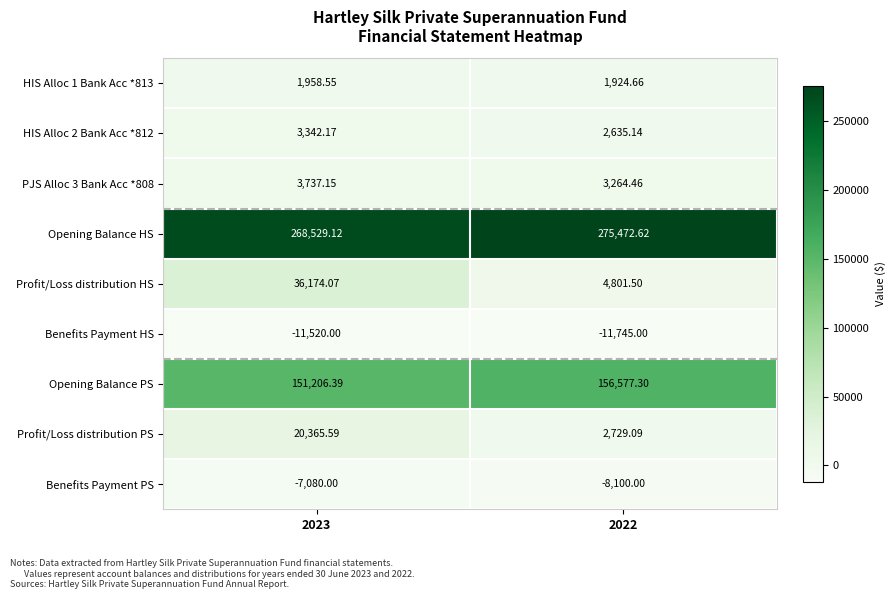

Which series has the largest total across all categories?

Opening Balance HS